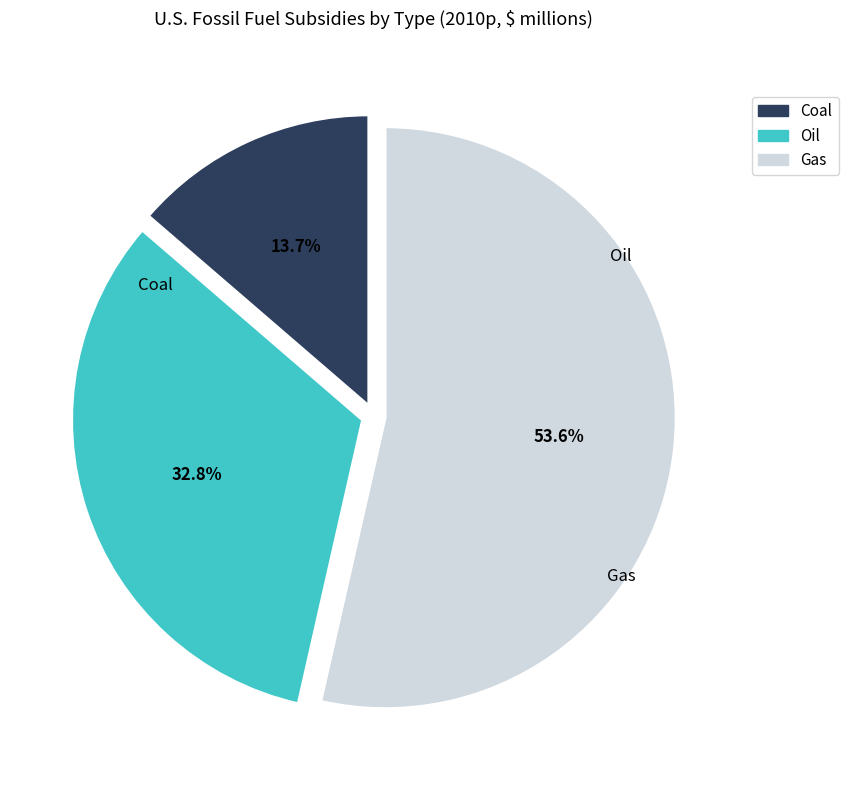

What is the smallest slice in the pie chart?

Coal